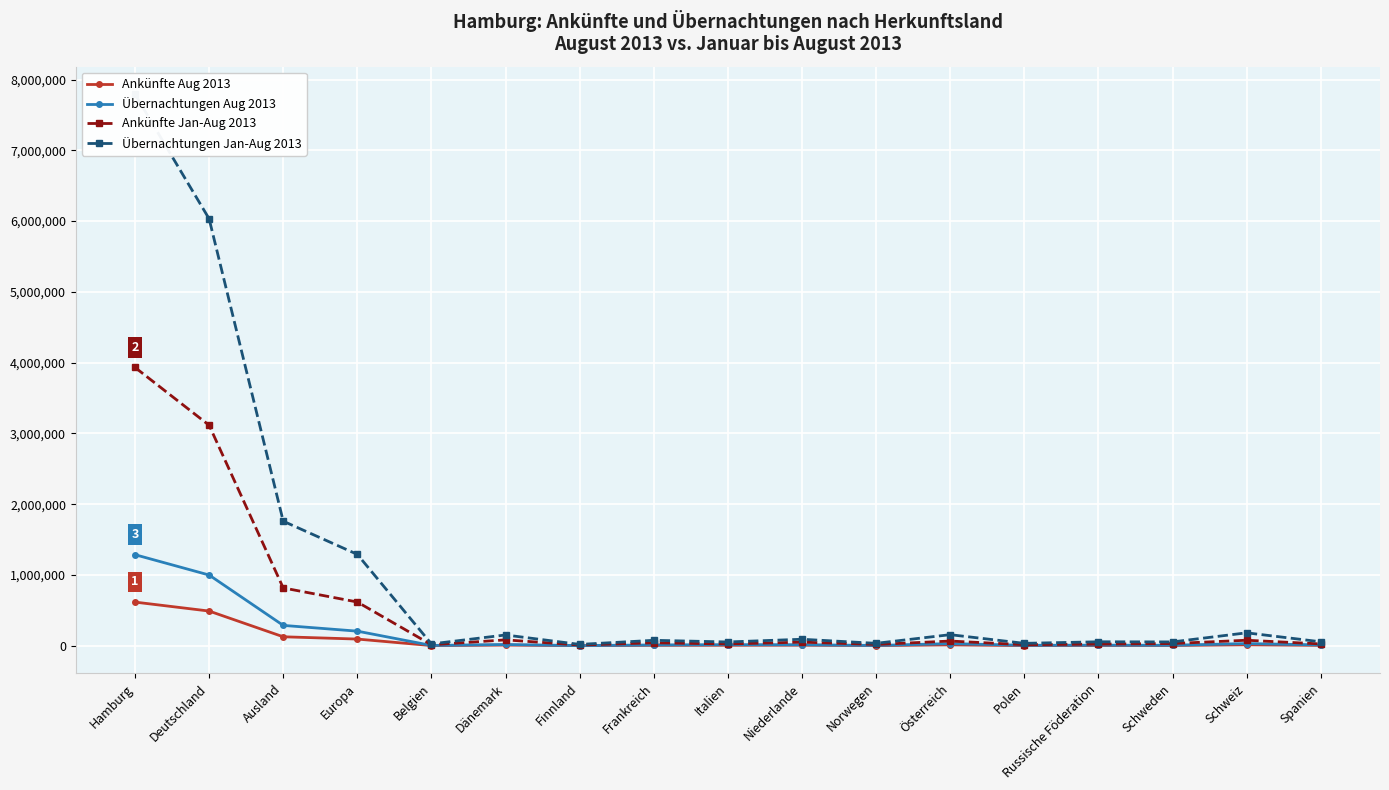

Rank the categories by Ankünfte Aug 2013 value from highest to lowest.

Hamburg, Deutschland, Ausland, Europa, Schweiz, Österreich, Dänemark, Niederlande, Italien, Frankreich, Spanien, Schweden, Russische Föderation, Belgien, Norwegen, Polen, Finnland